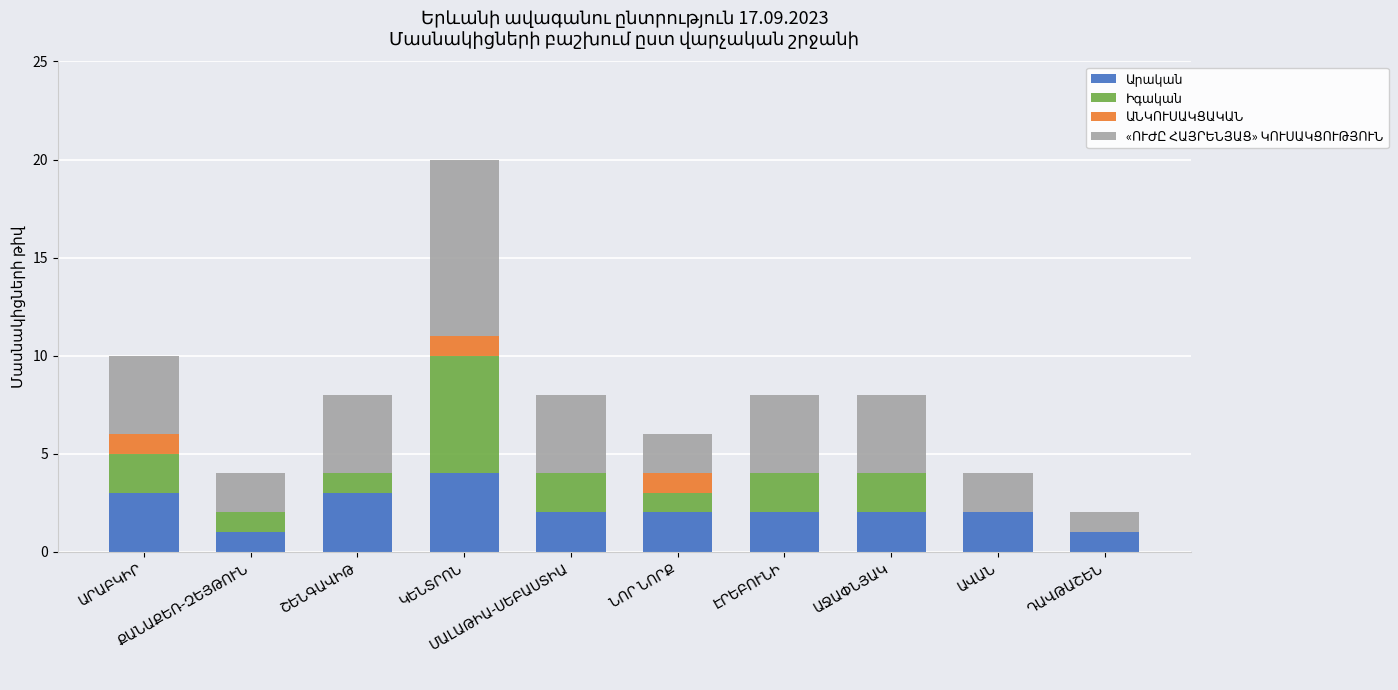

What is the difference between the maximum and minimum values in the Իգական series?

6